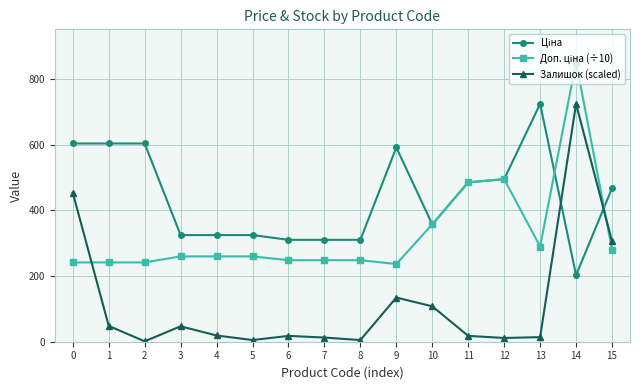

What is the value of the Залишок (scaled) point at the 4th from the left?

46.9